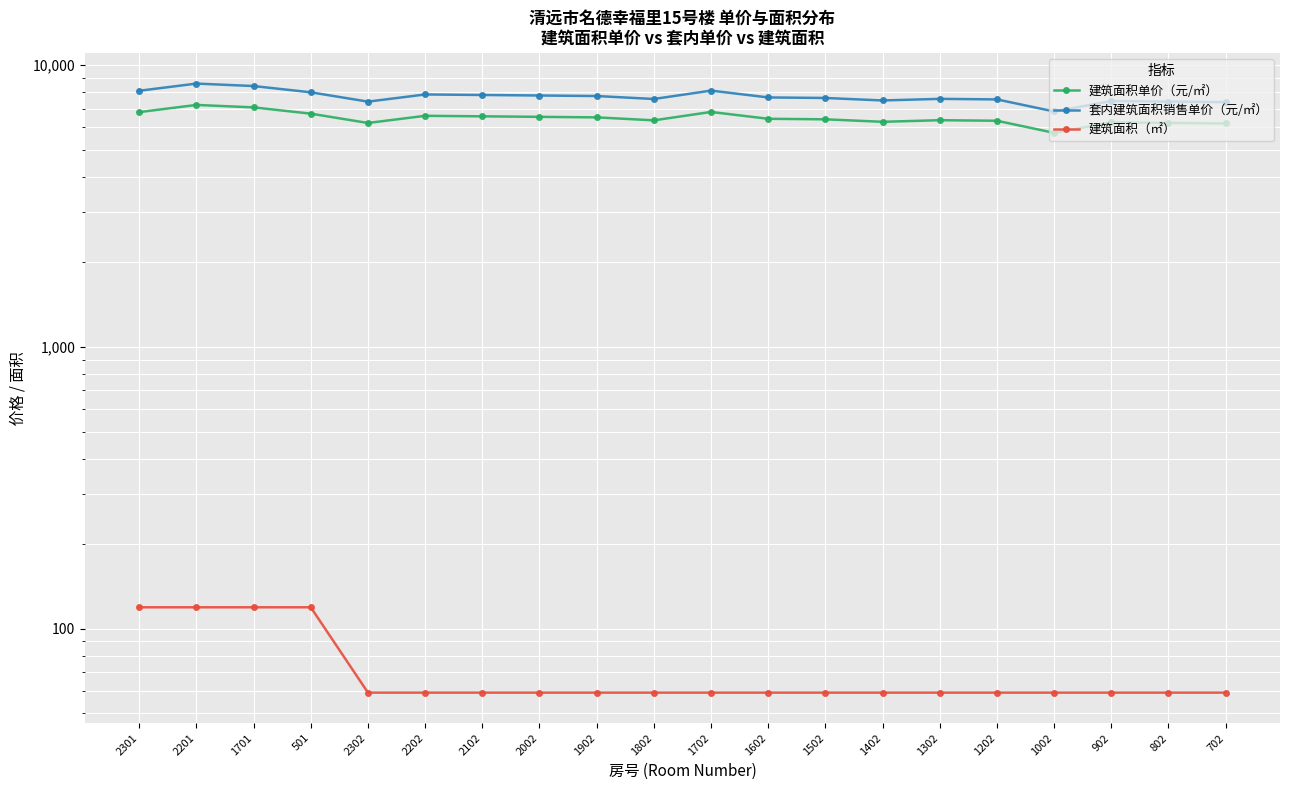

List the labels in order of 建筑面积单价（元/㎡） value, largest first.

2201, 1701, 1702, 2301, 501, 2202, 2102, 2002, 1902, 1602, 1502, 1302, 1802, 1202, 1402, 902, 802, 2302, 702, 1002